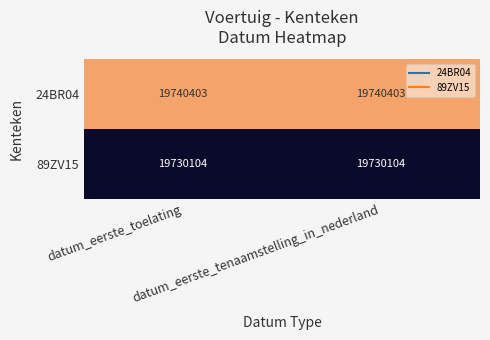

What is the greatest value displayed?

19740403